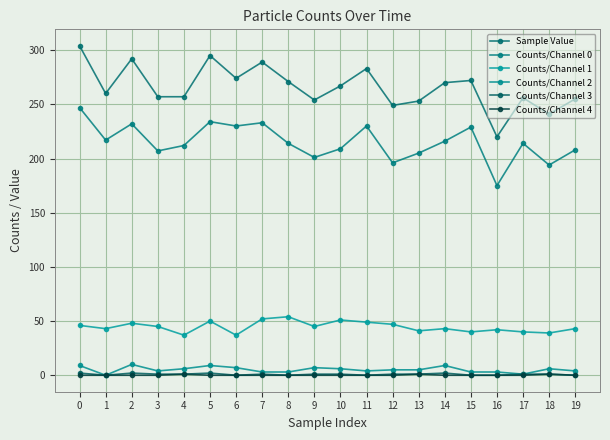

The Counts/Channel 1 series shows 12 at 16. True or false?

False